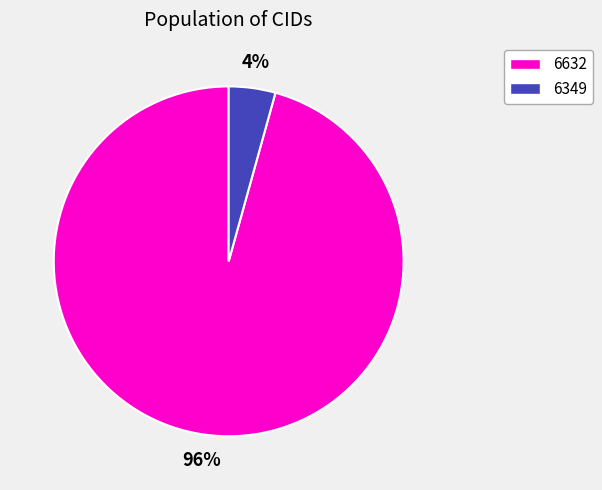

To the nearest percent, what is the average slice percentage?

50%